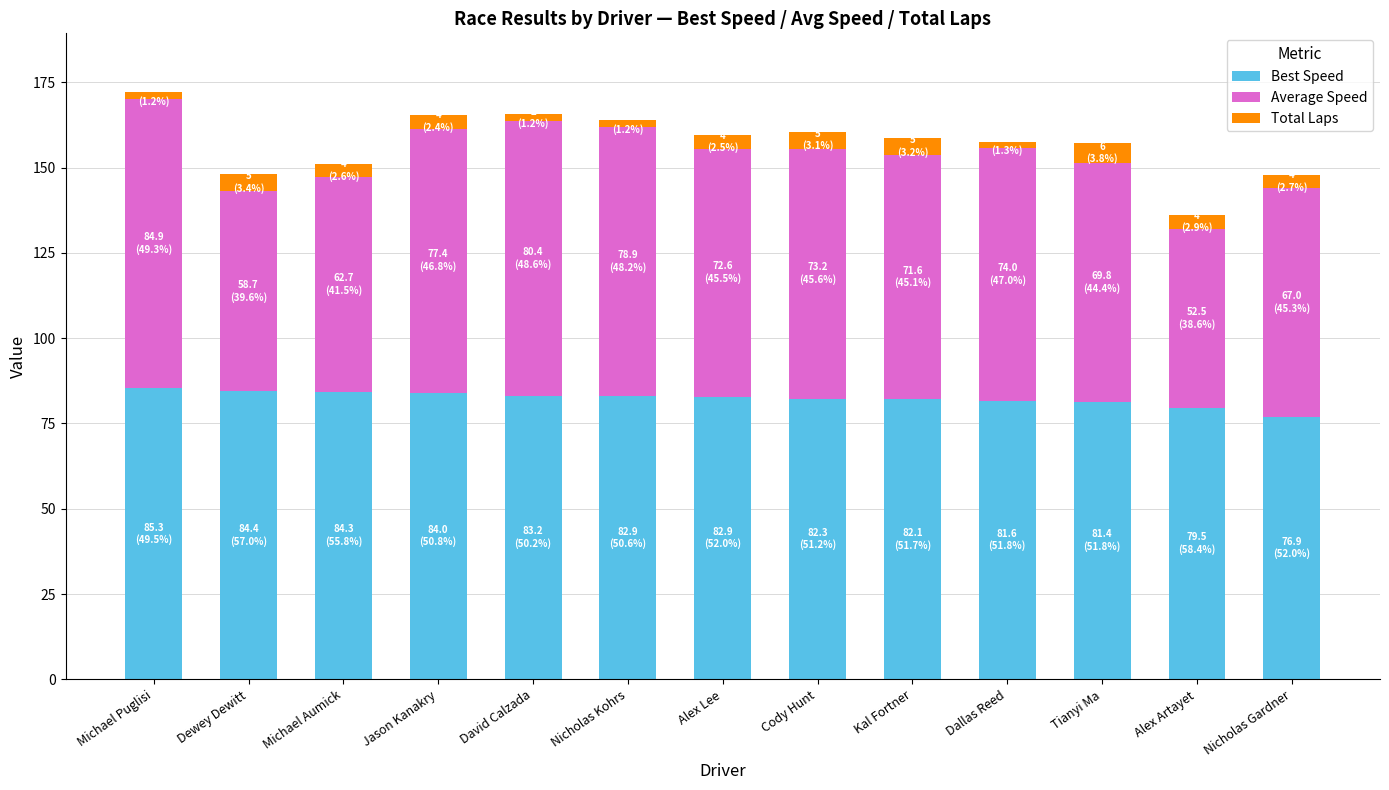

What is the total value across all series at Alex Lee?

159.5